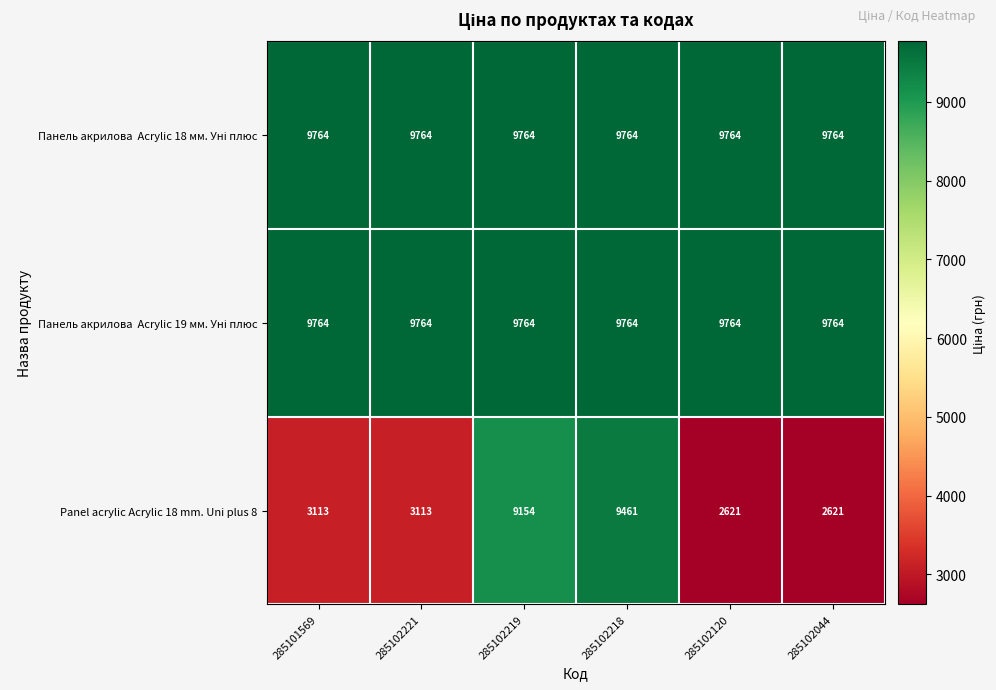

Read the Panel acrylic Acrylic 18 mm. Uni plus 8 value at 285102219.

9154